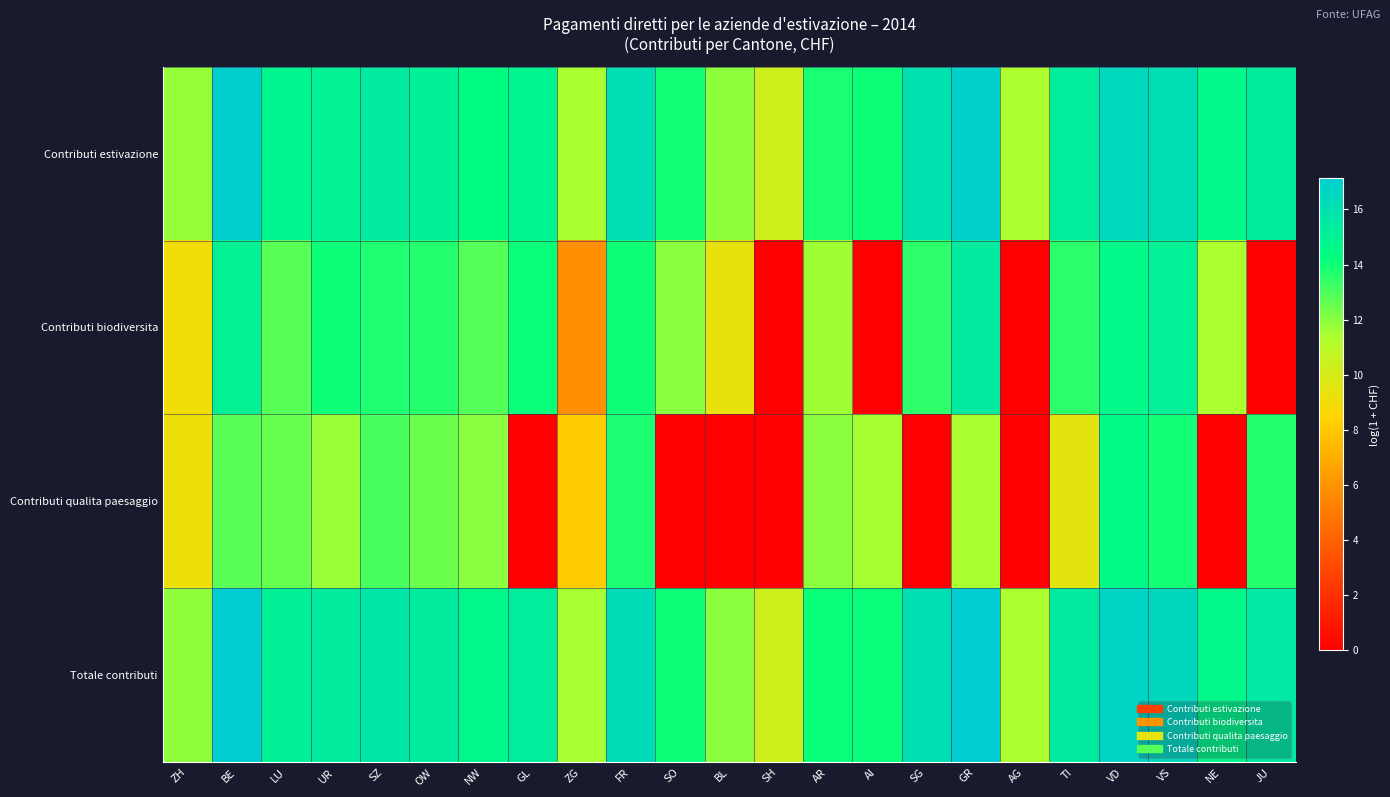

Which series has the largest total across all categories?

Totale contributi